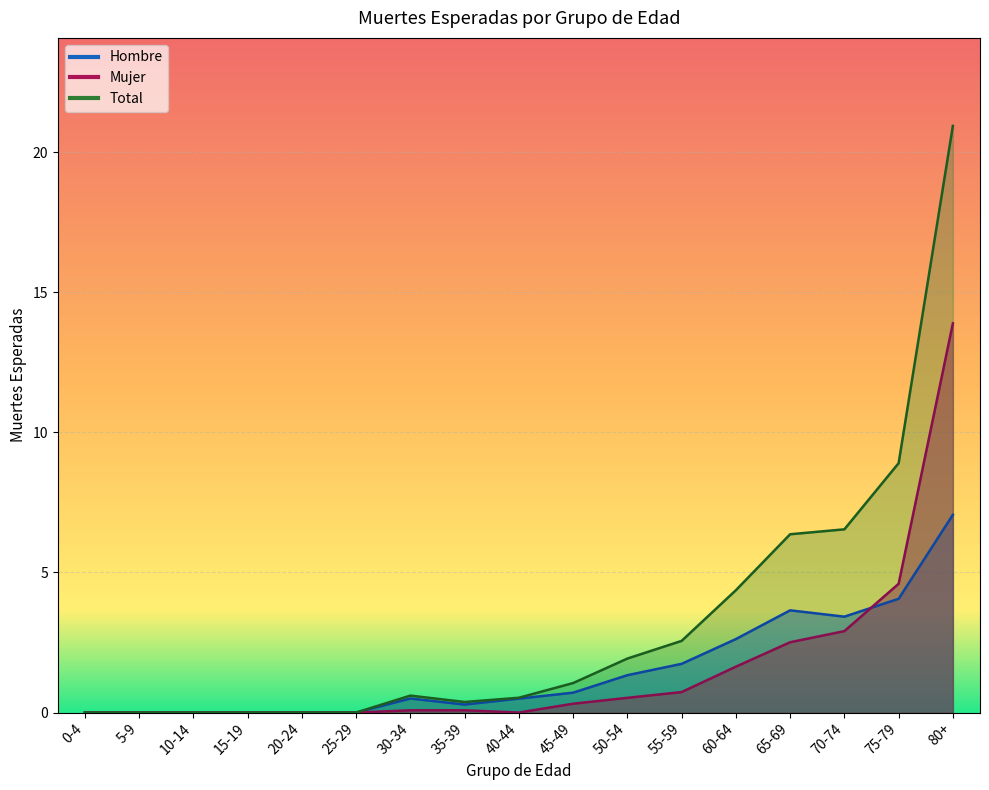

True or false: Mujer and Hombre cross at least once.

True